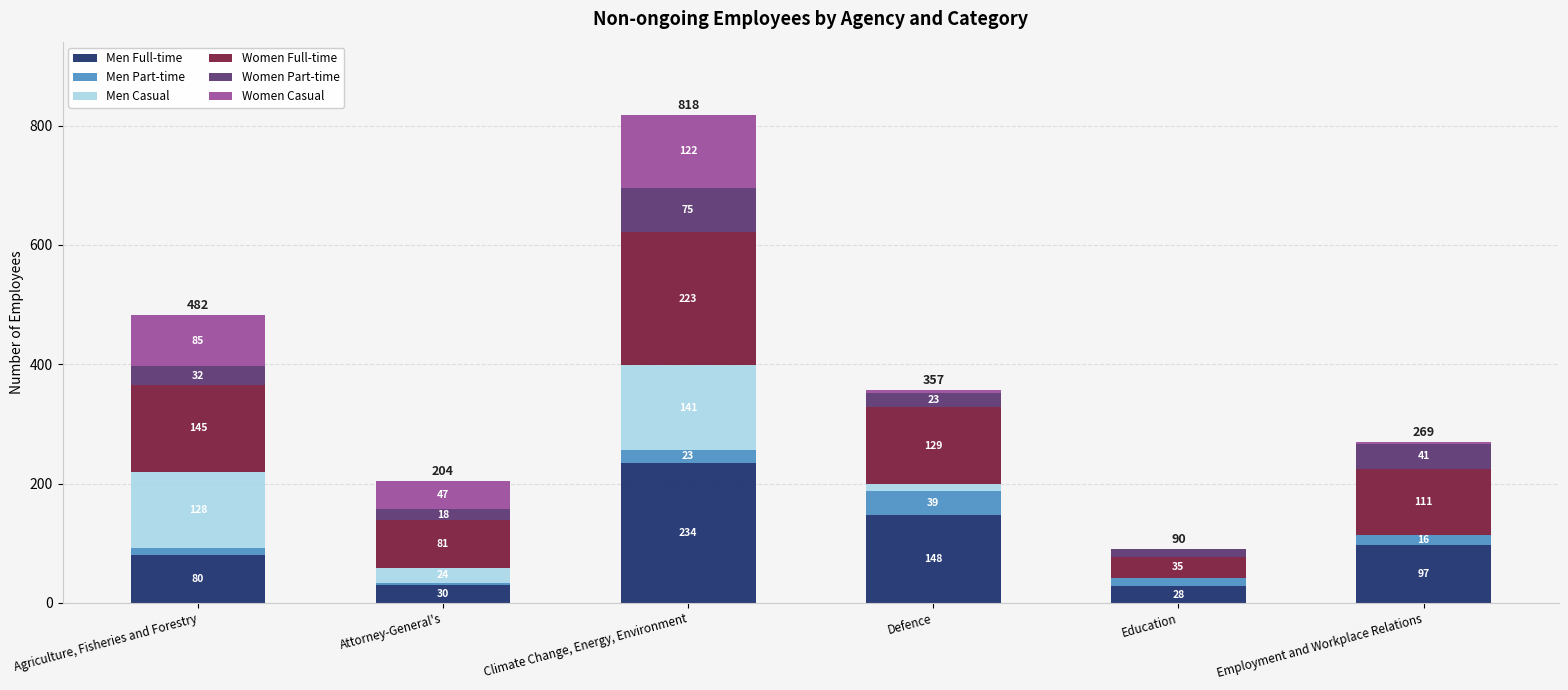

At which category is the sum across all series the highest?

Climate Change, Energy, Environment